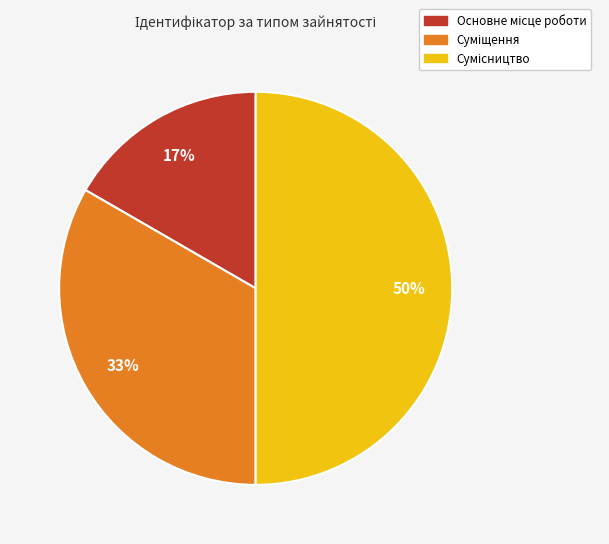

To the nearest percent, what is the average slice percentage?

33%